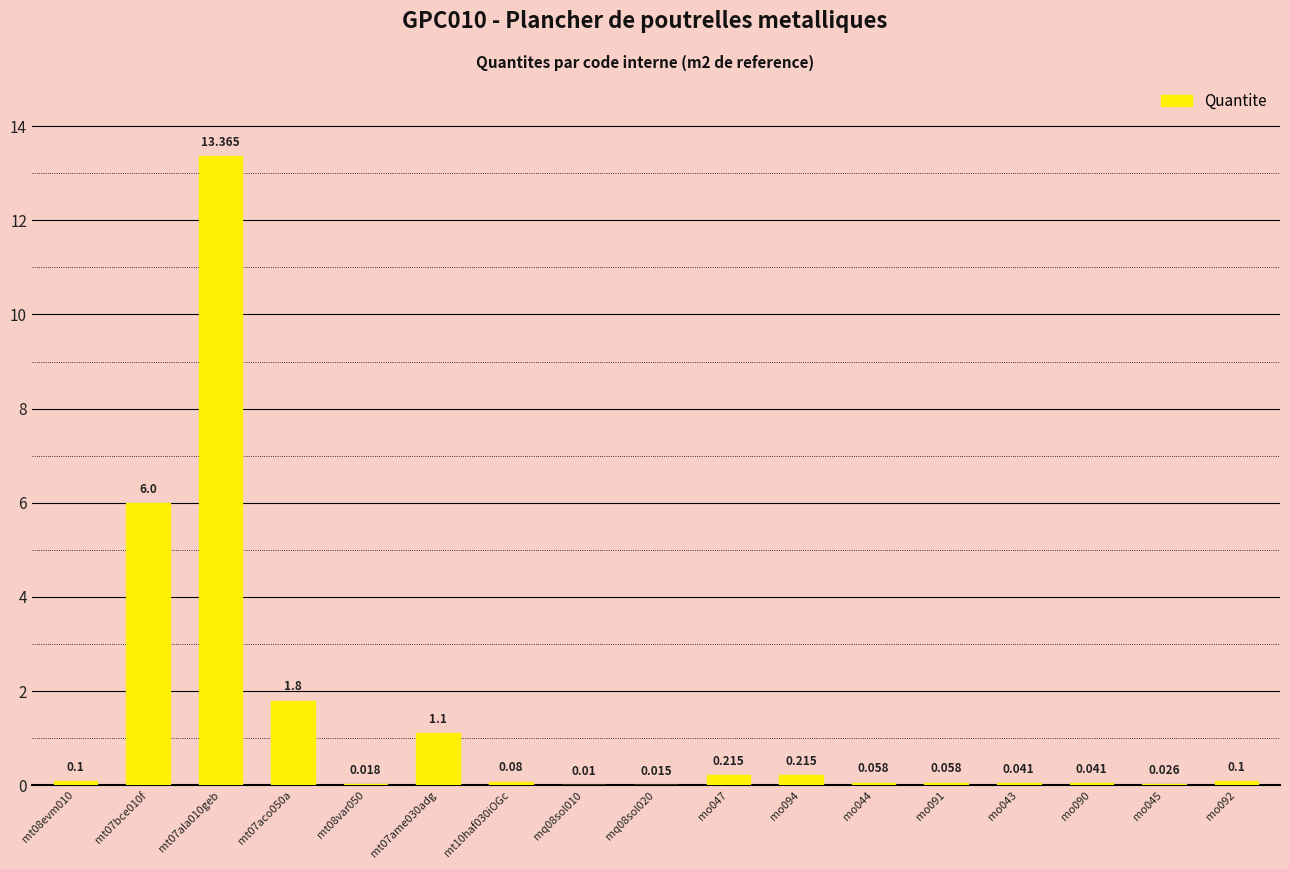

Between mo044 and mt08var050, which is larger?

mo044